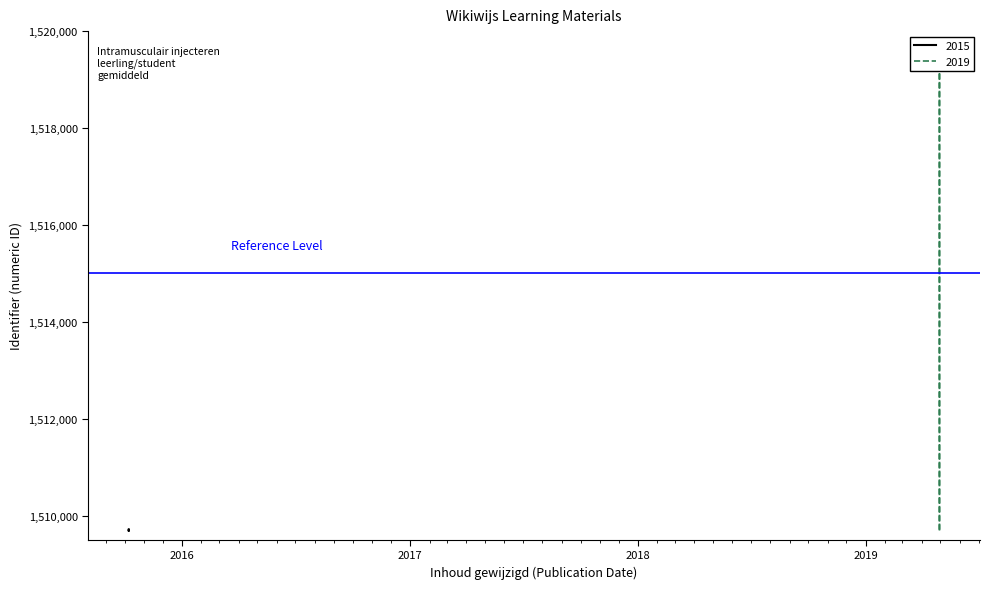

What is the label of the 3rd point from the right?

2019-04-29 08:41:32